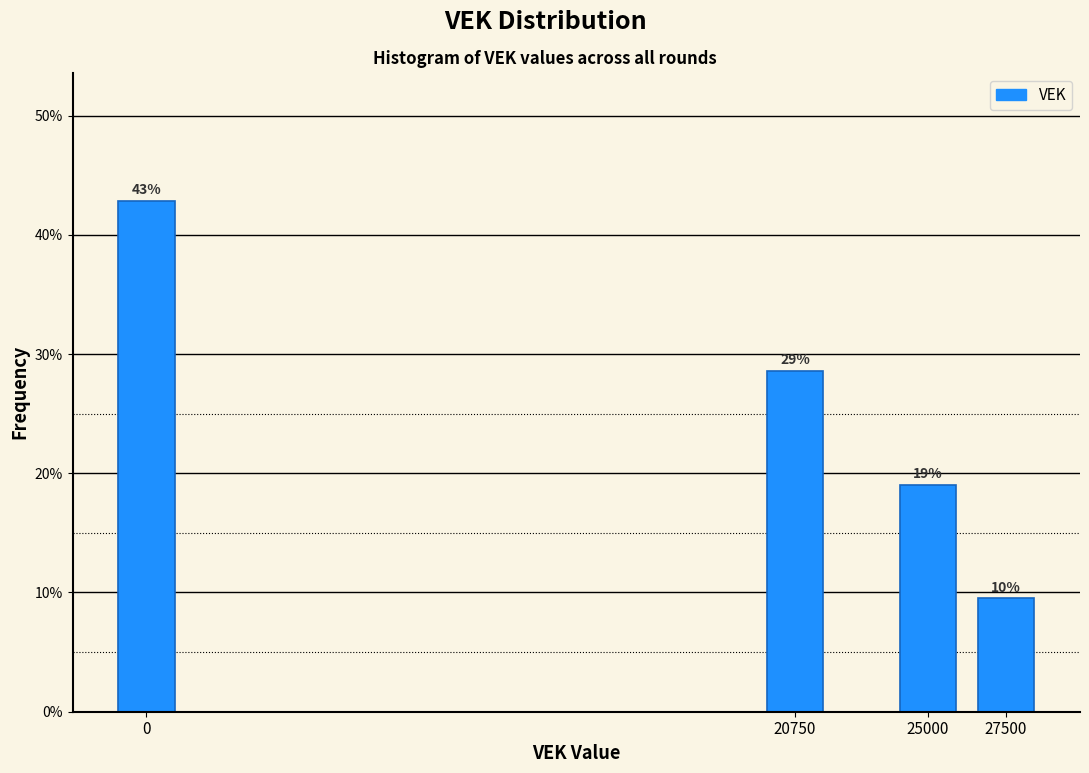

What is the smallest value displayed?

9.5